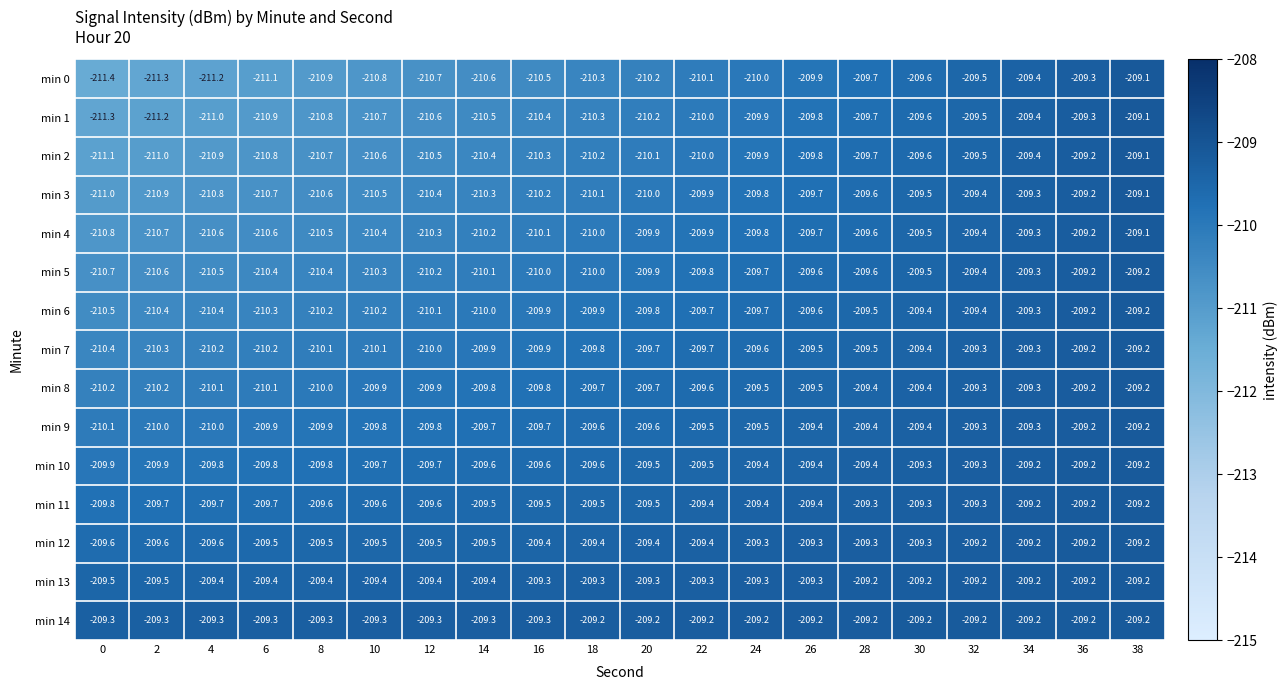

Read the min 9 value at 8.

-209.9